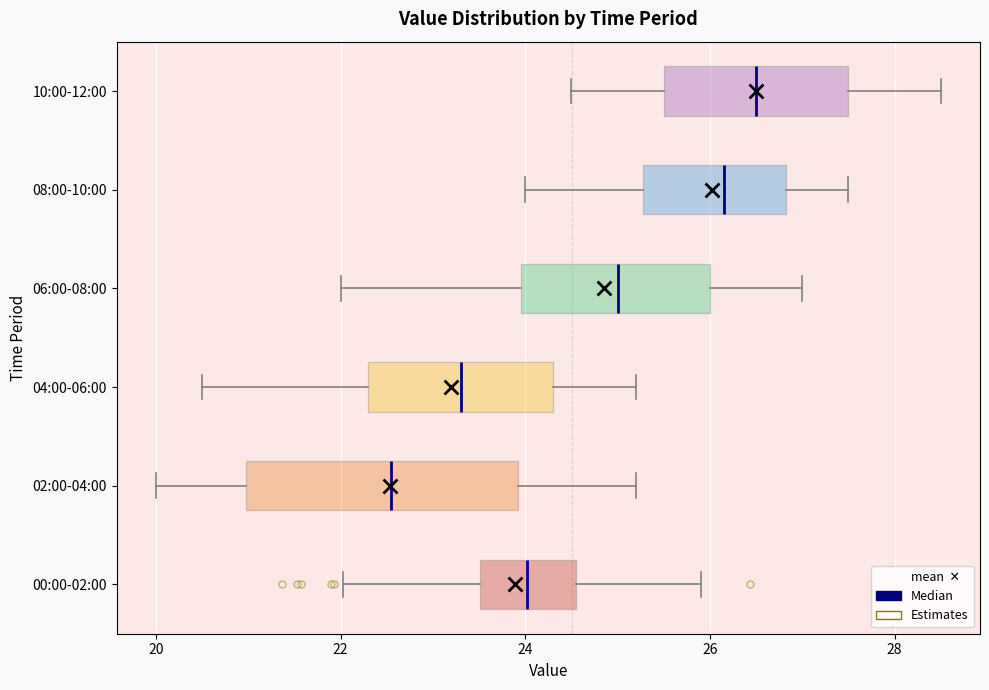

Comparing the boxes themselves (not the whiskers), which one is the widest?

02:00-04:00